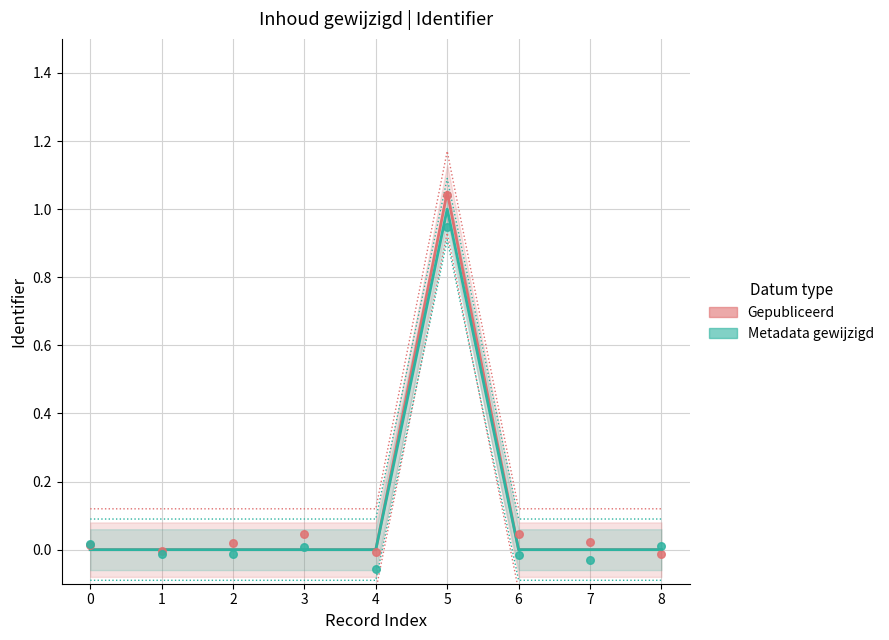

At which category is the sum across all series the highest?

5